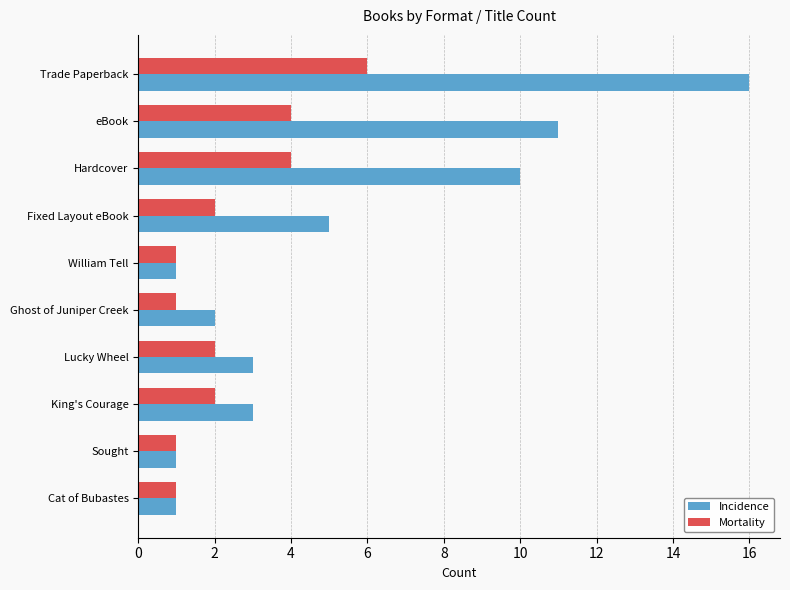

Rank the series by their maximum value, from lowest to highest.

Mortality, Incidence